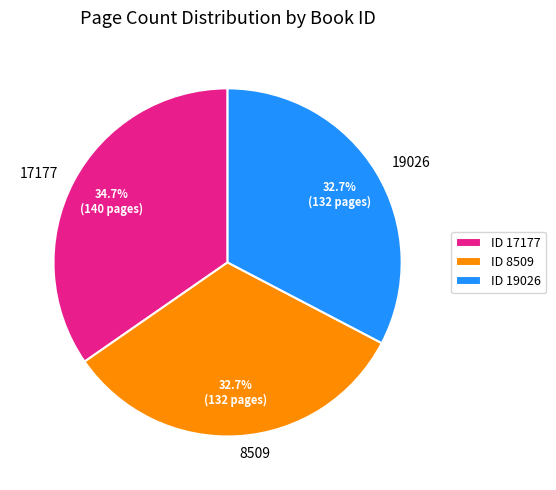

Which has a higher value, 17177 or 19026?

17177